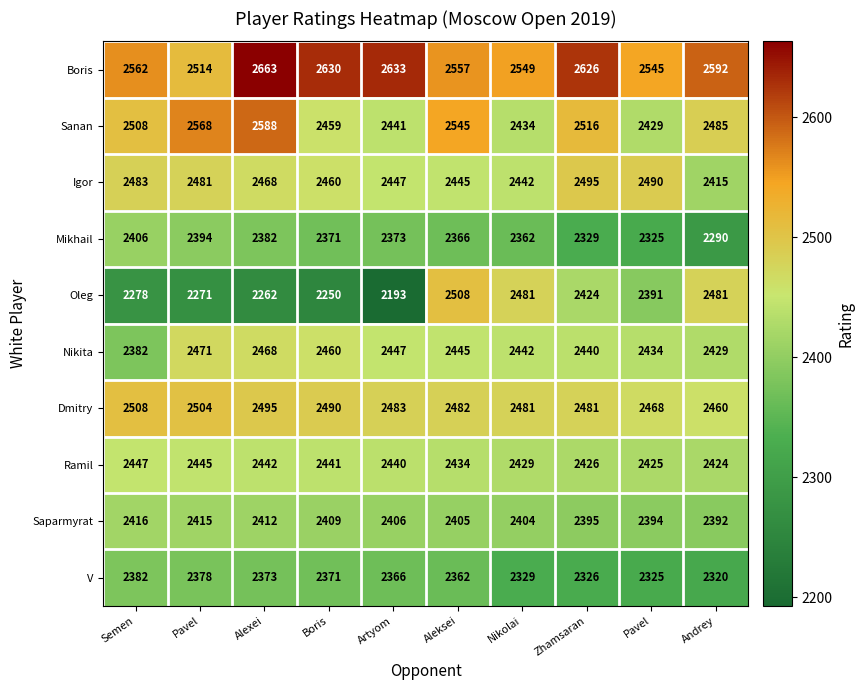

Count the number of categories in the chart.

10